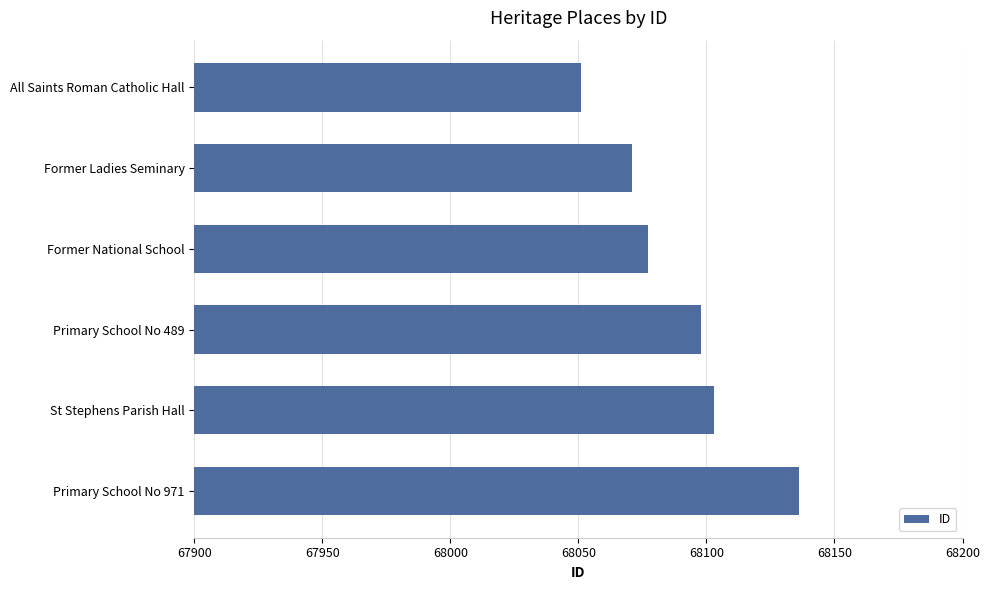

True or false: the data shows 68136 at Primary School No 971.

True